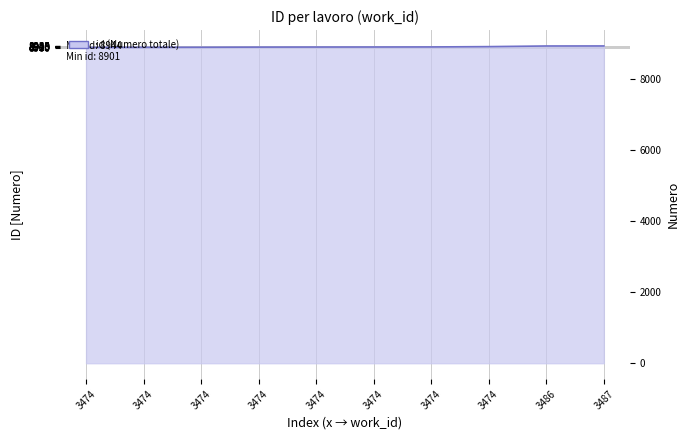

Where does the data first go above 8914?

3474